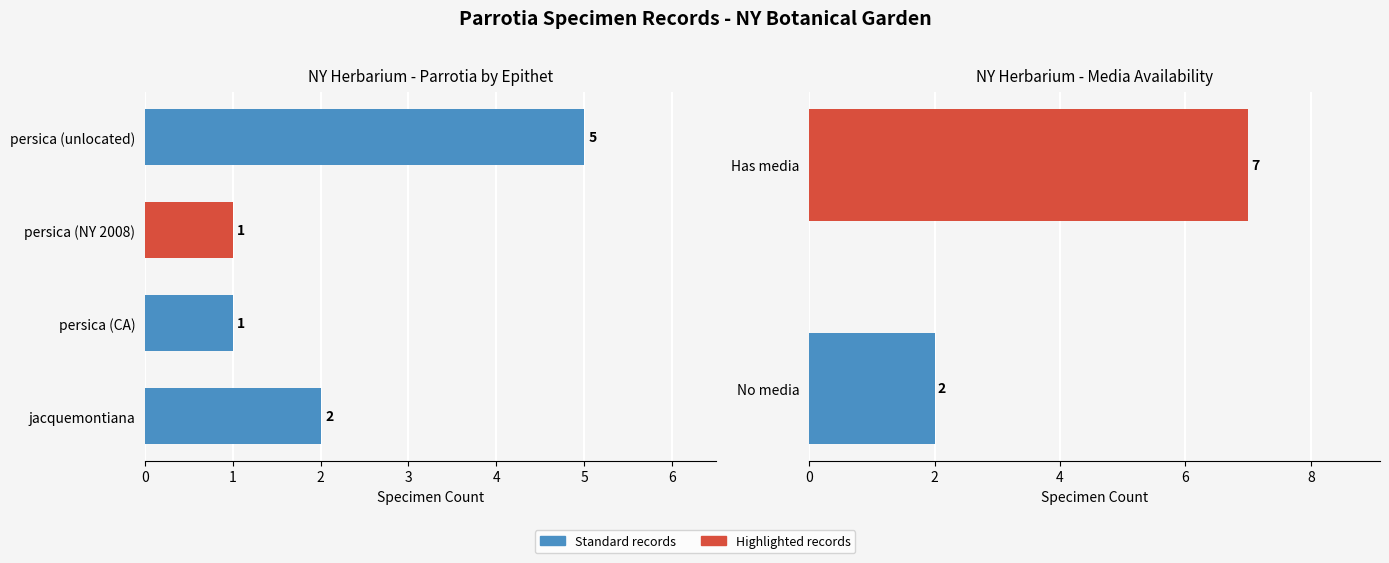

How many values are below 7?

1